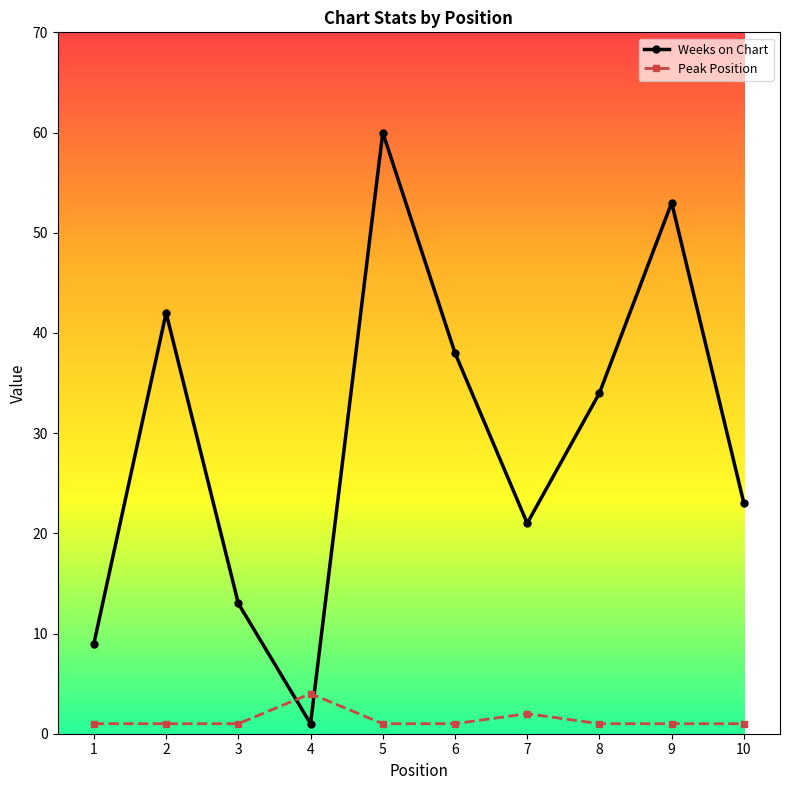

How many values in the Weeks on Chart series are below 34?

5